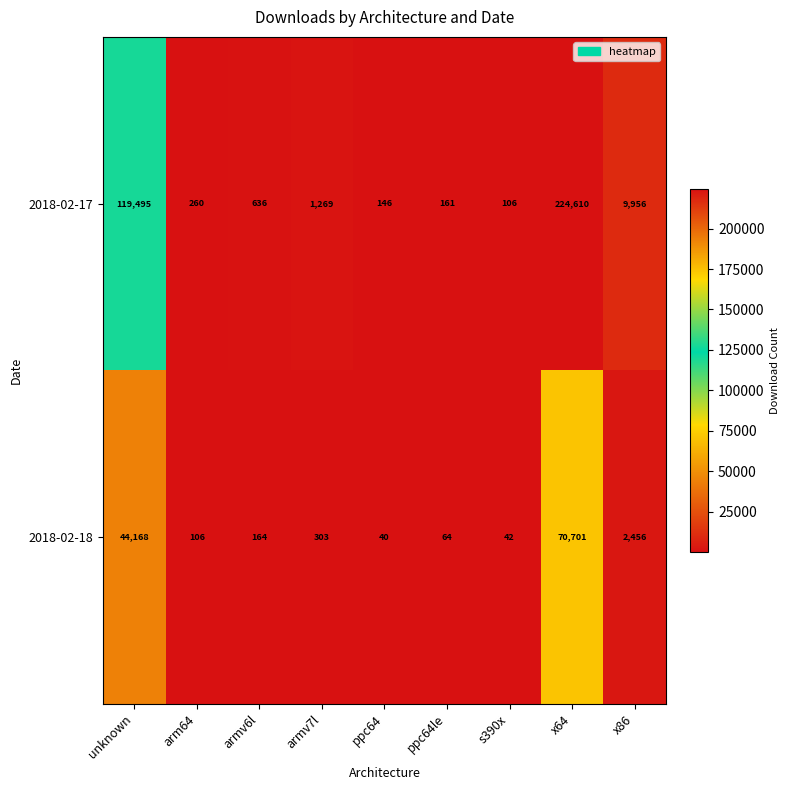

Rank the categories by 2018-02-17 value from lowest to highest.

s390x, ppc64, ppc64le, arm64, armv6l, armv7l, x86, unknown, x64